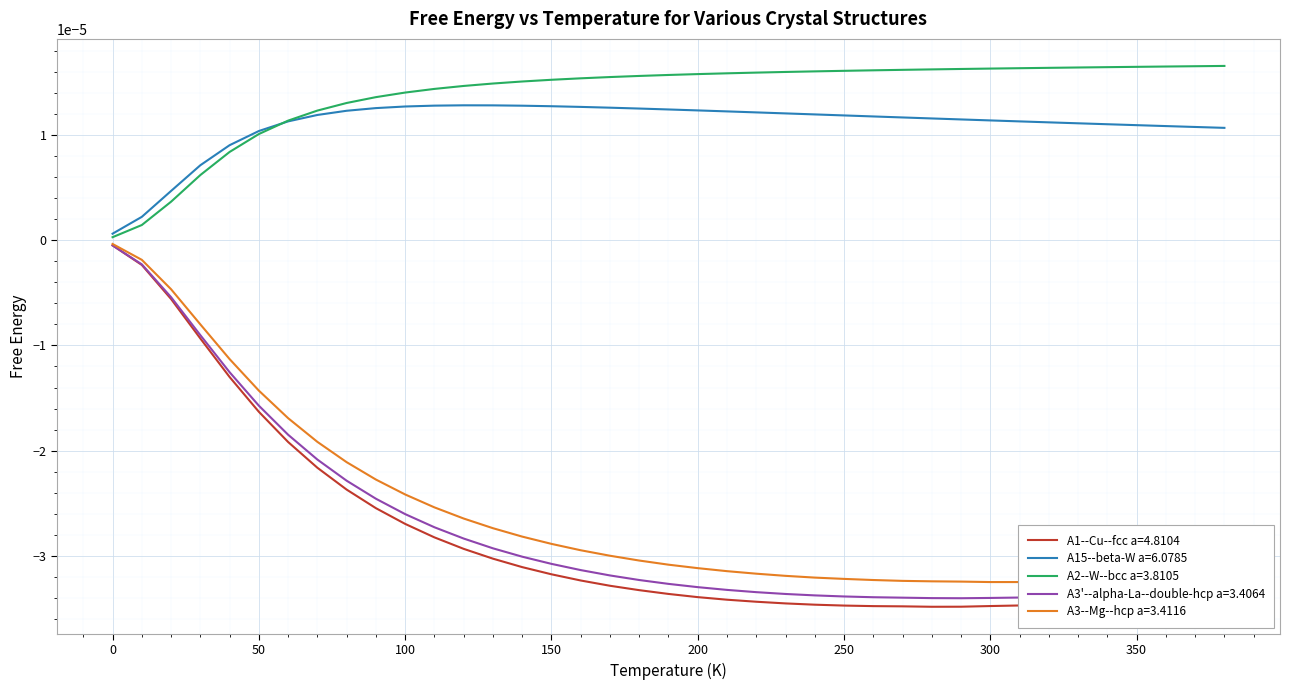

Which series has the widest spread of values?

A1--Cu--fcc a=4.8104